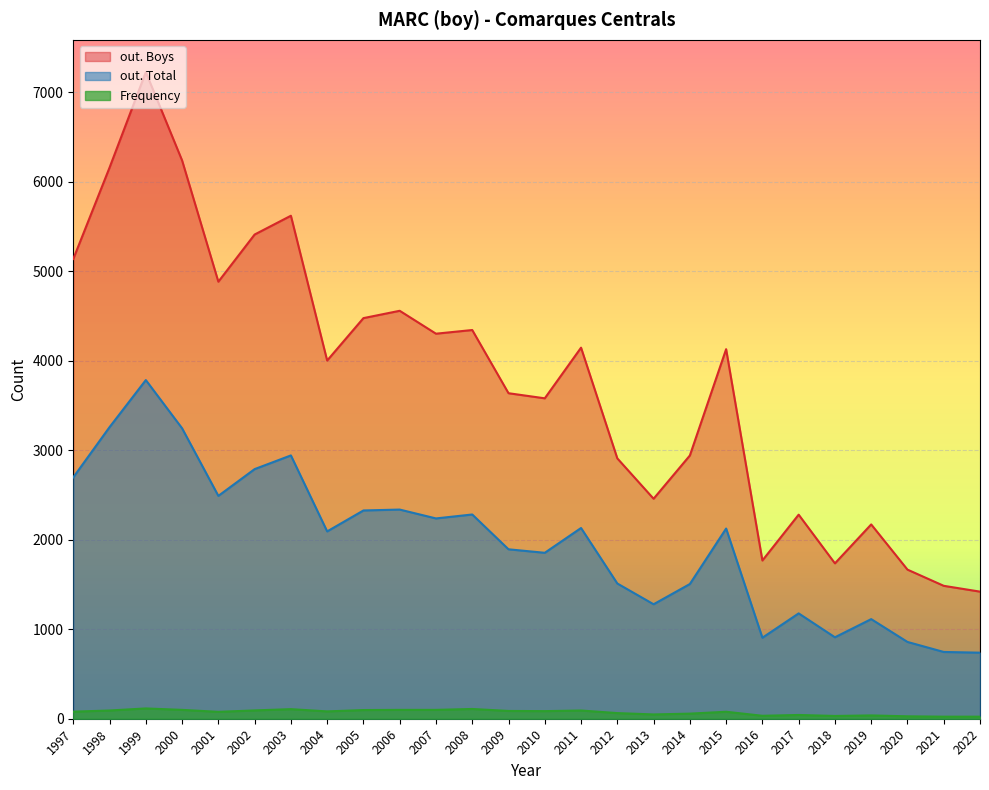

List the series in order of their peak value, lowest first.

Frequency, out. Total, out. Boys